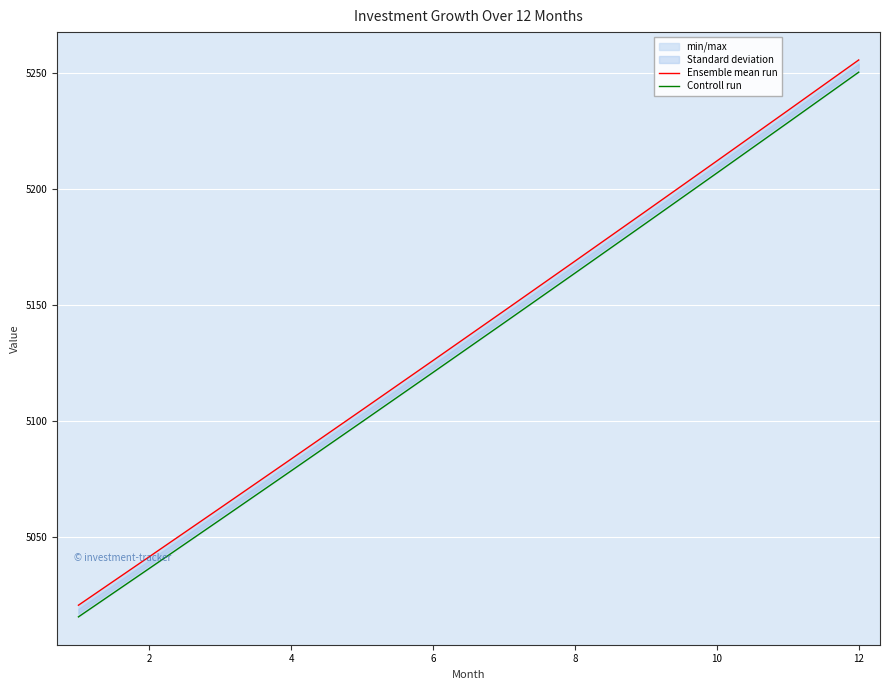

What is the difference between the highest and lowest values at 12?

5.3